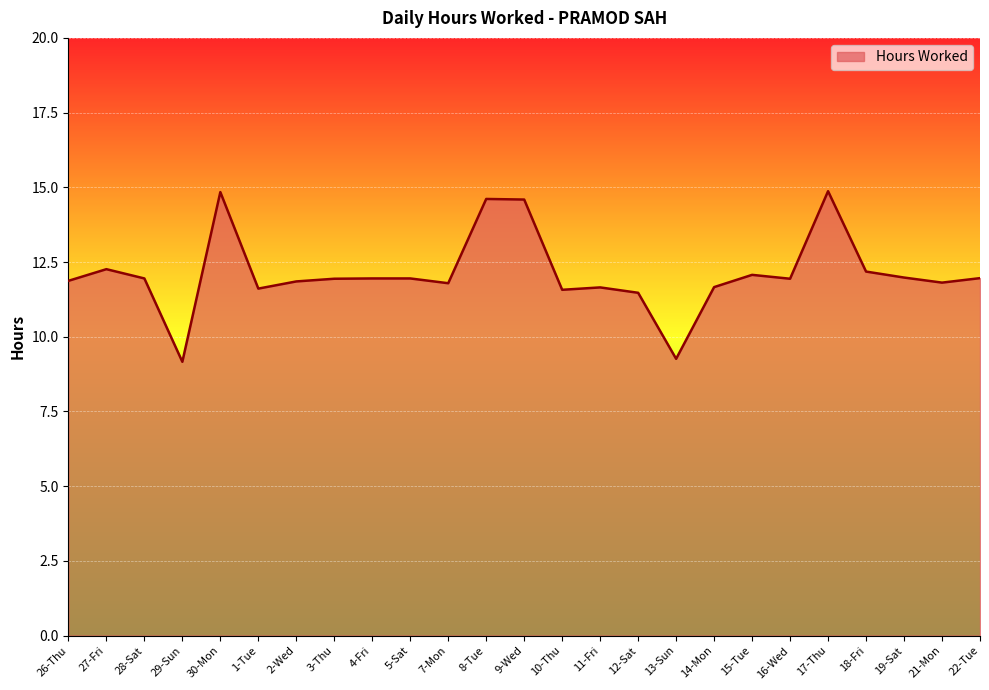

The chart shows a value of 22.6 at 30-Mon. True or false?

False